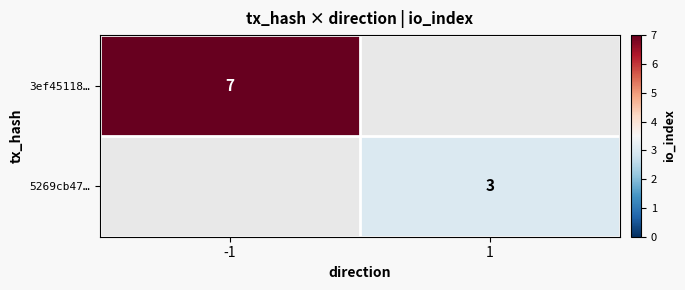

Is it true that 5269cb47… equals 4 at 1?

False